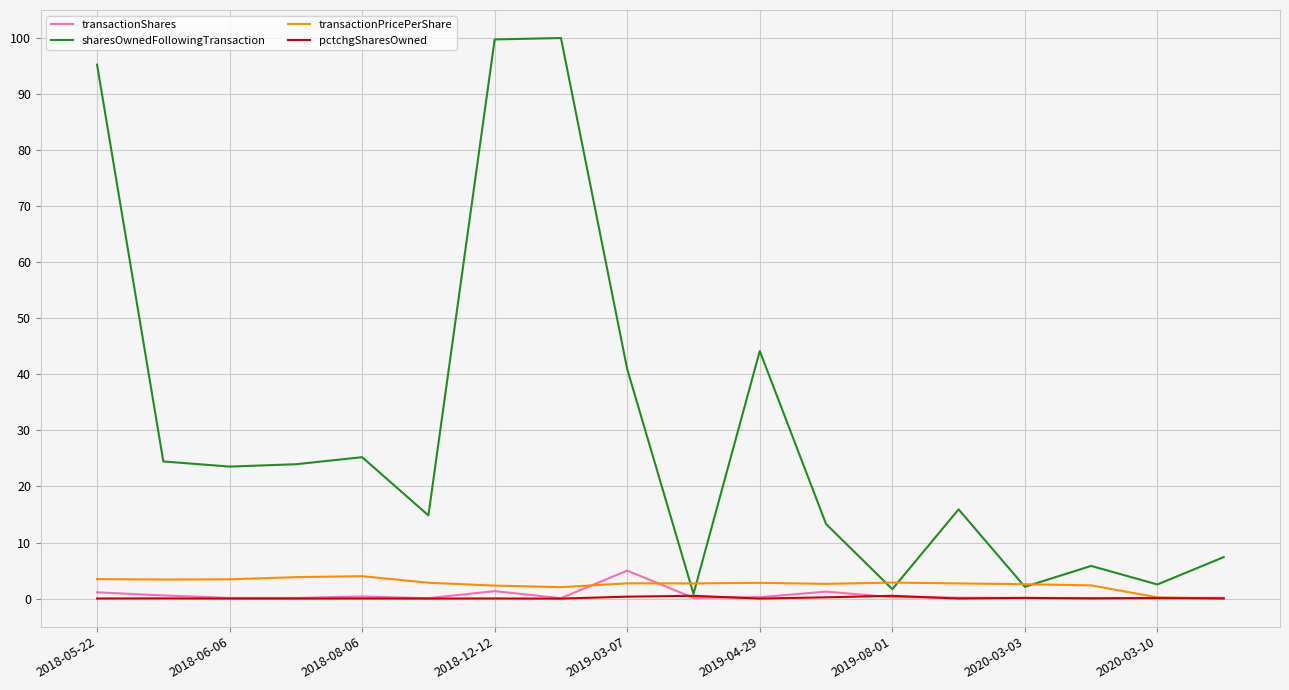

True or false: transactionShares has more than 0 interior local peaks.

True